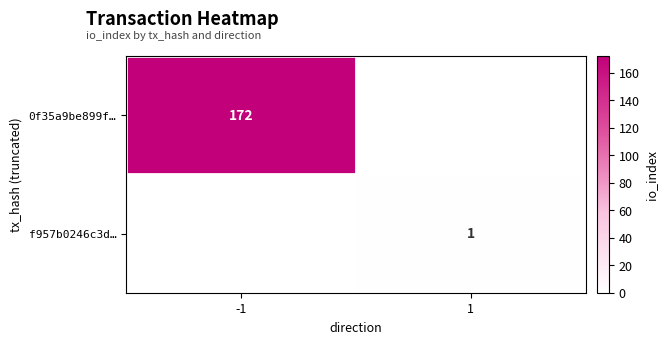

Is the value of 0f35a9be899f… at -1 greater than the value of f957b0246c3d… at 1?

Yes